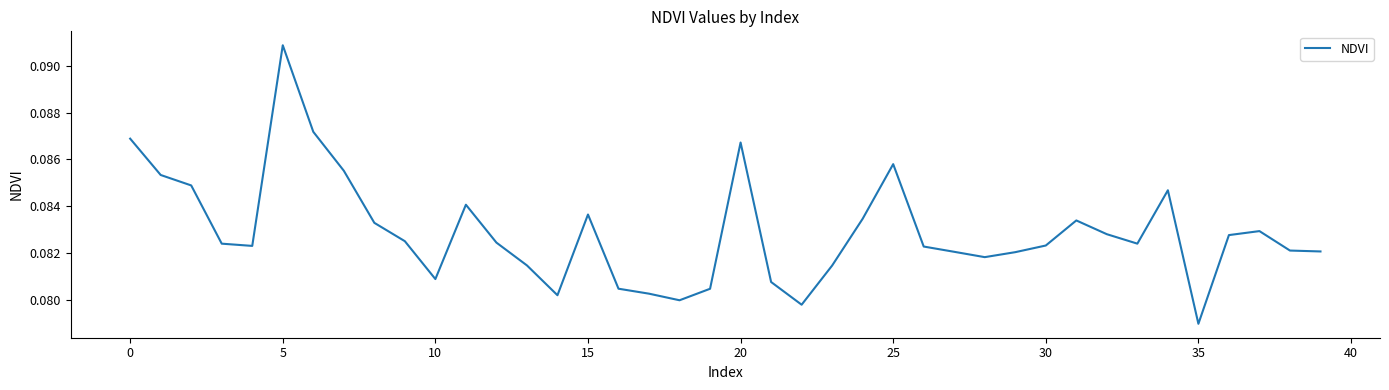

Does the chart display data point markers on the line(s)?

No